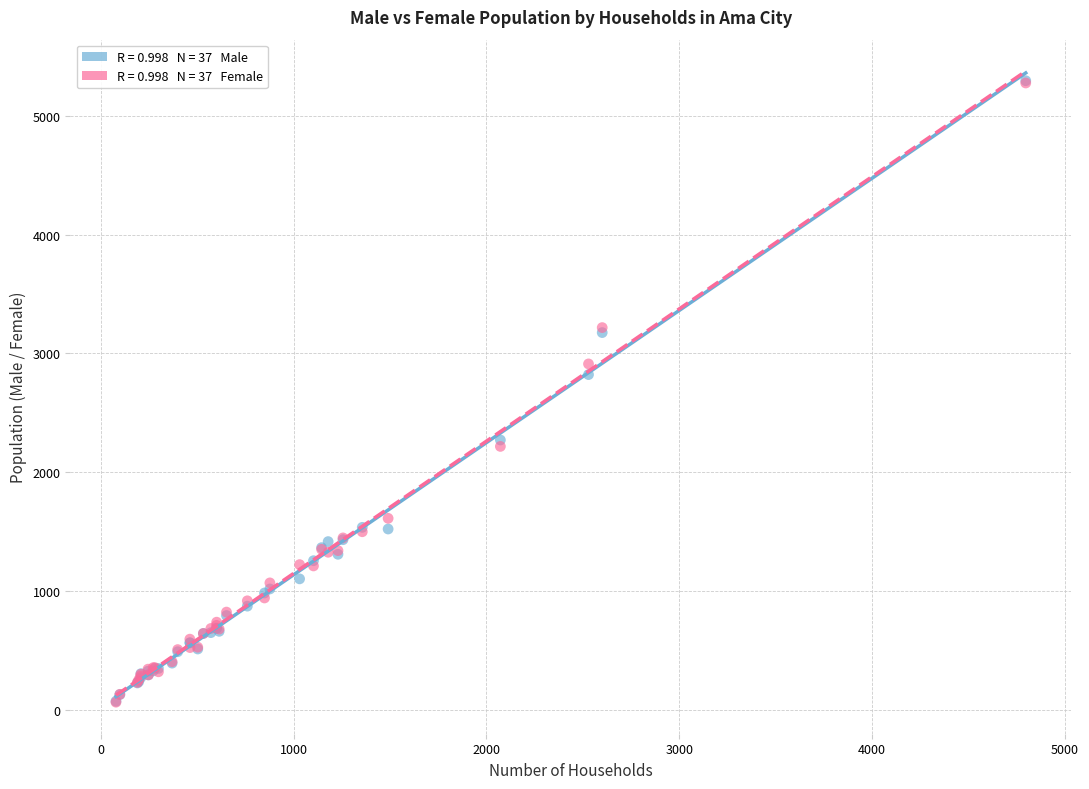

Across all series, what Y value is closest to 2680?

2822